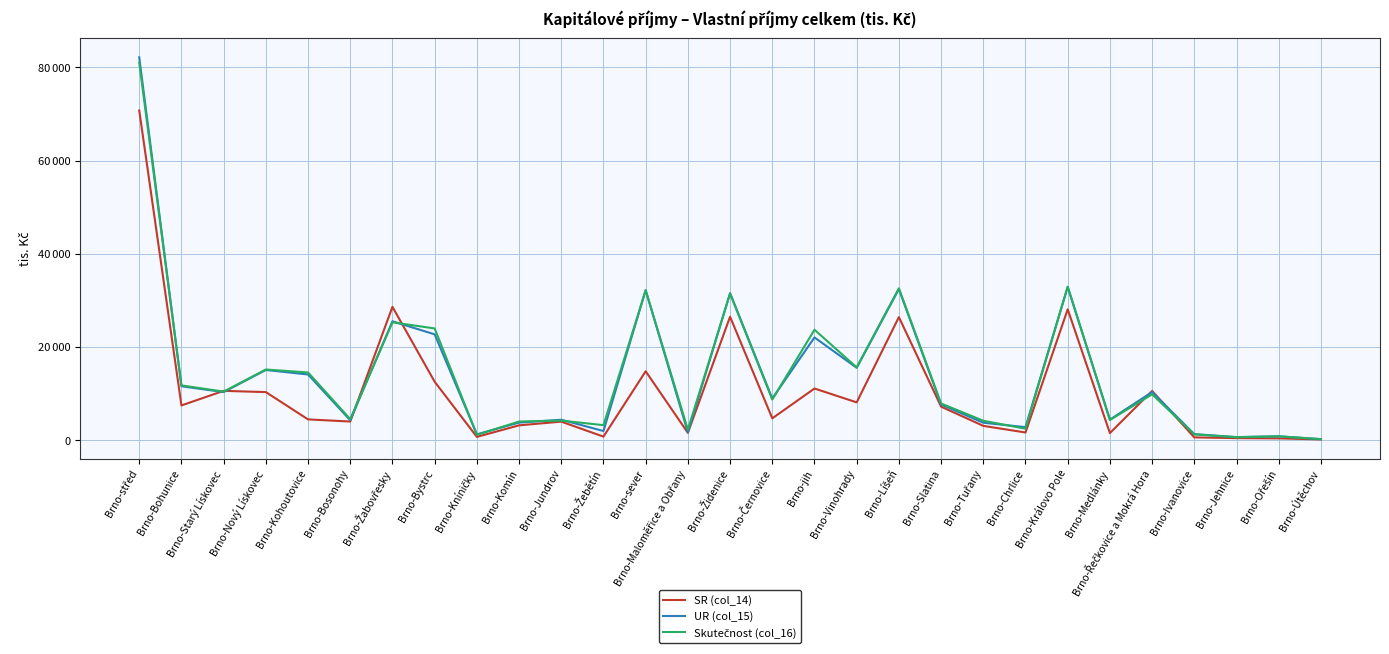

In UR (col_15), how many points are lower than both neighbors (excluding endpoints)?

10